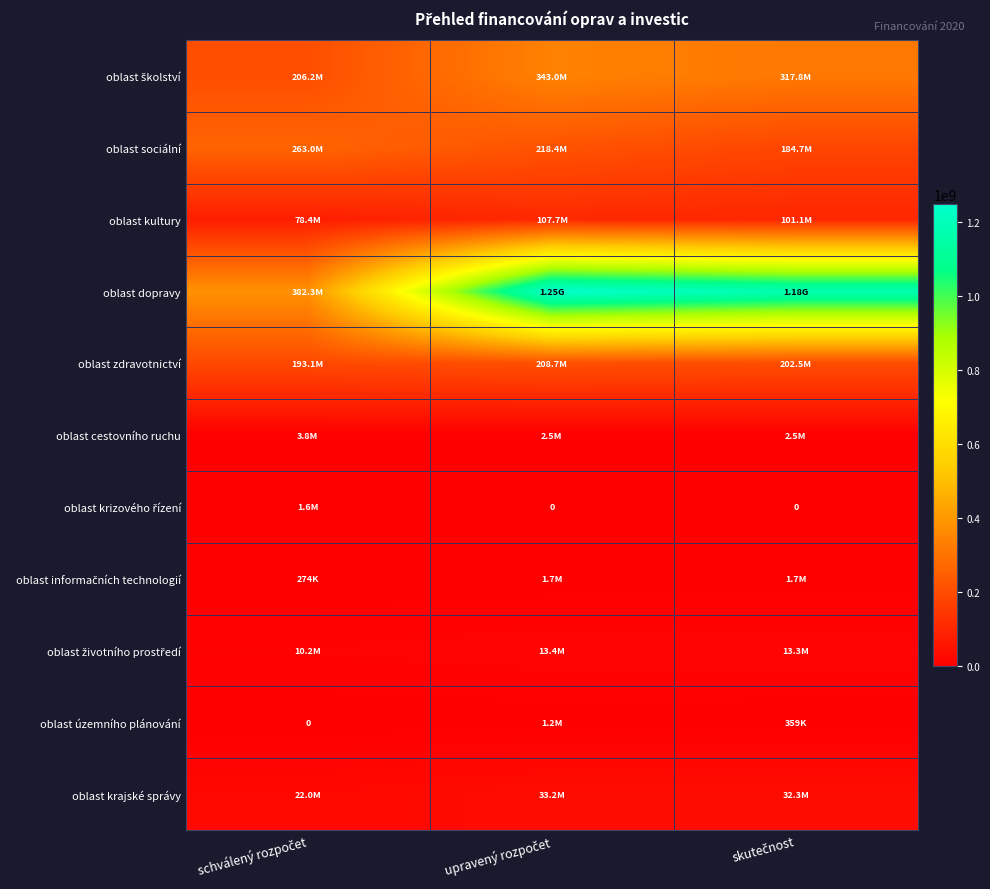

Count the number of data series in this chart.

11